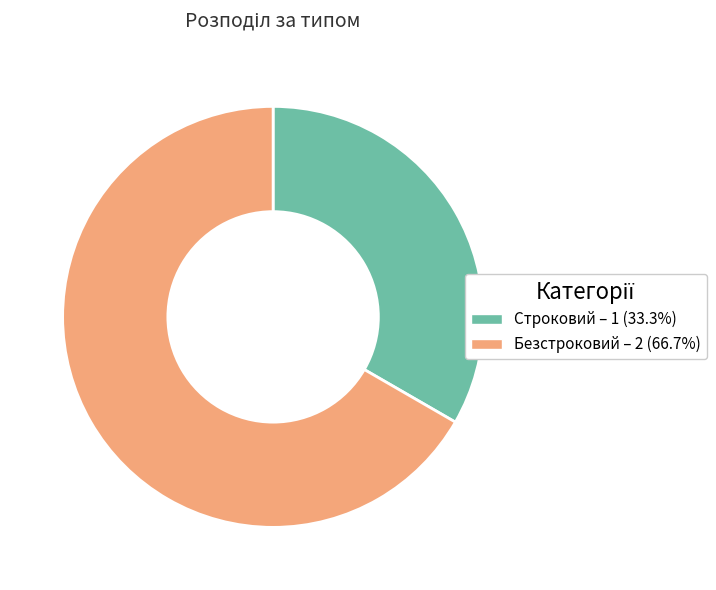

Which slice is the largest?

Безстроковий